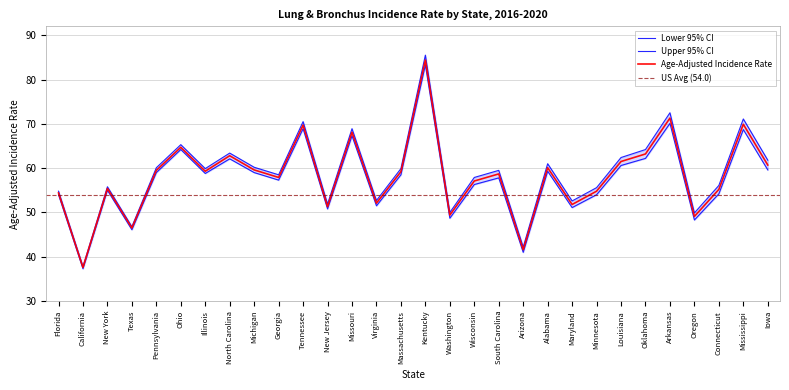

How many values in the Age-Adjusted Incidence Rate series exceed 59?

15